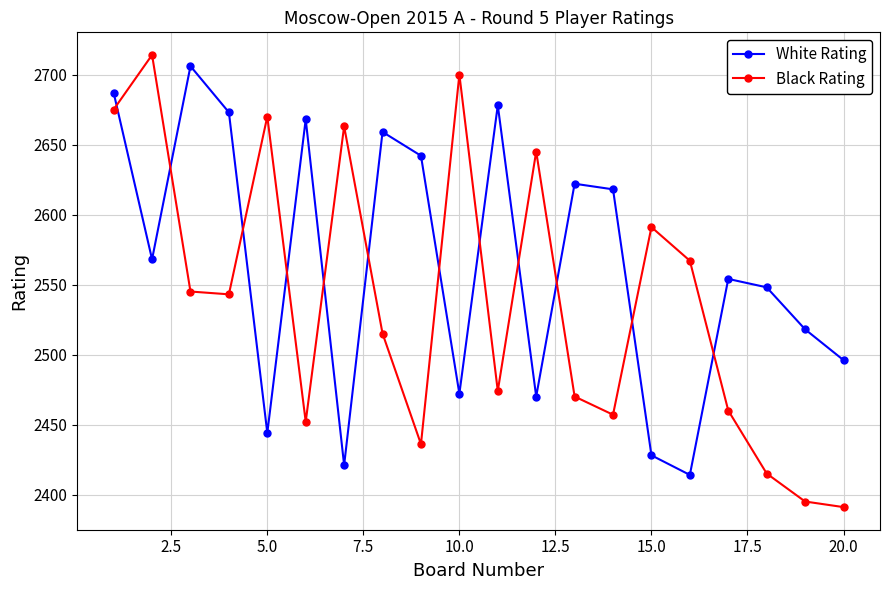

Which series has the widest spread of values?

Black Rating